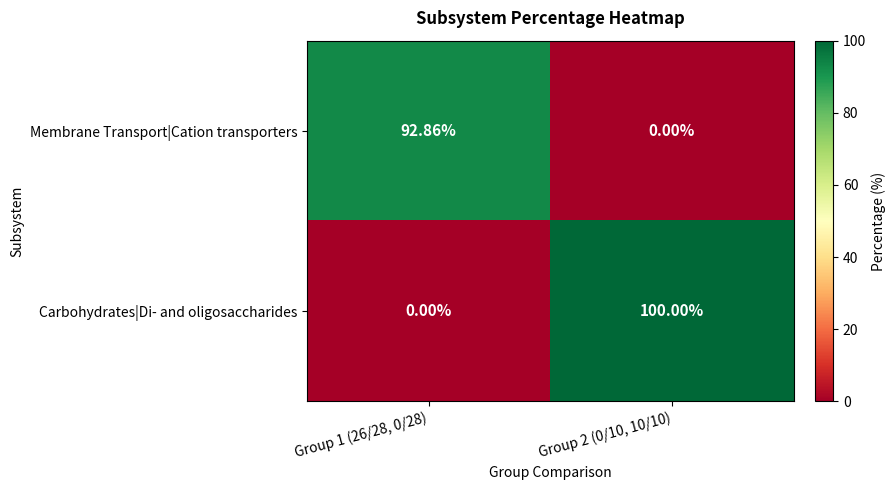

At Group 1 (26/28, 0/28), list the series in order from largest to smallest.

Membrane Transport|Cation transporters, Carbohydrates|Di- and oligosaccharides